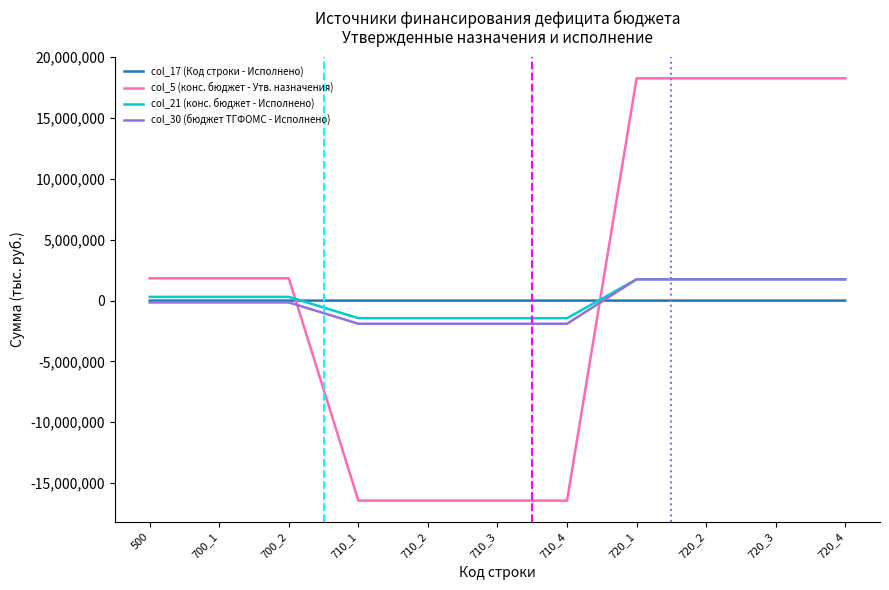

What is the highest value of the col_30 (бюджет ТГФОМС - Исполнено) series?

1751977.2